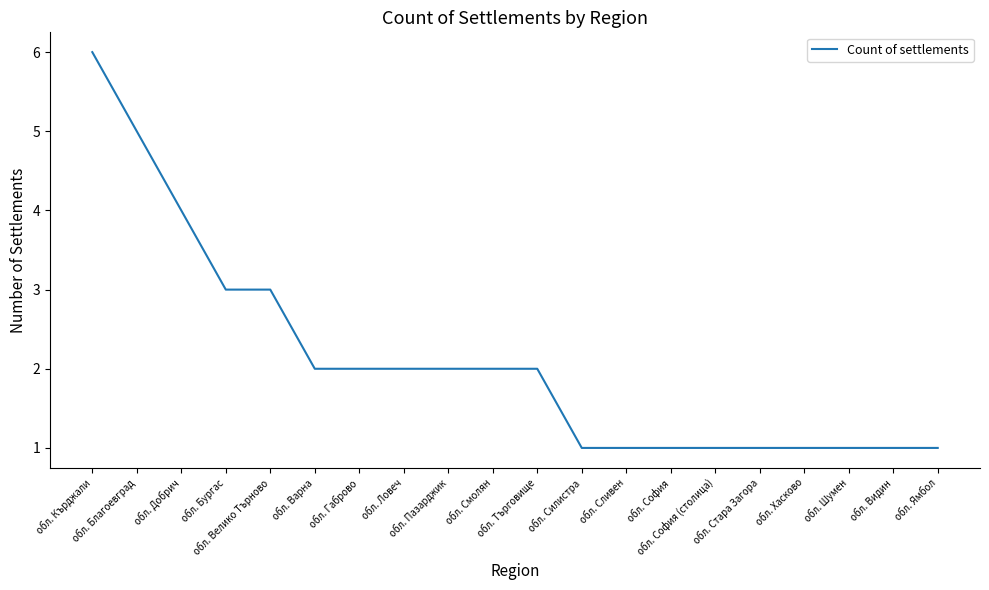

What position from the right is обл. Варна?

15